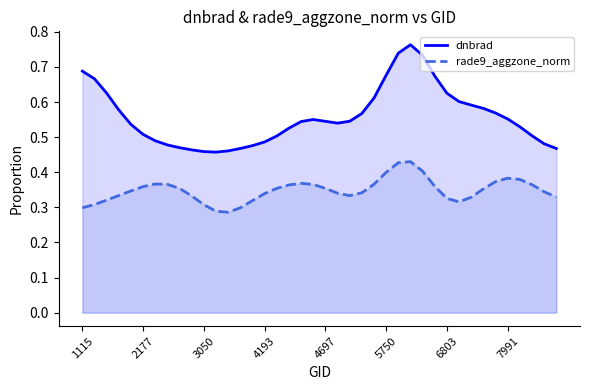

What is the lowest value of the rade9_aggzone_norm series?

0.3